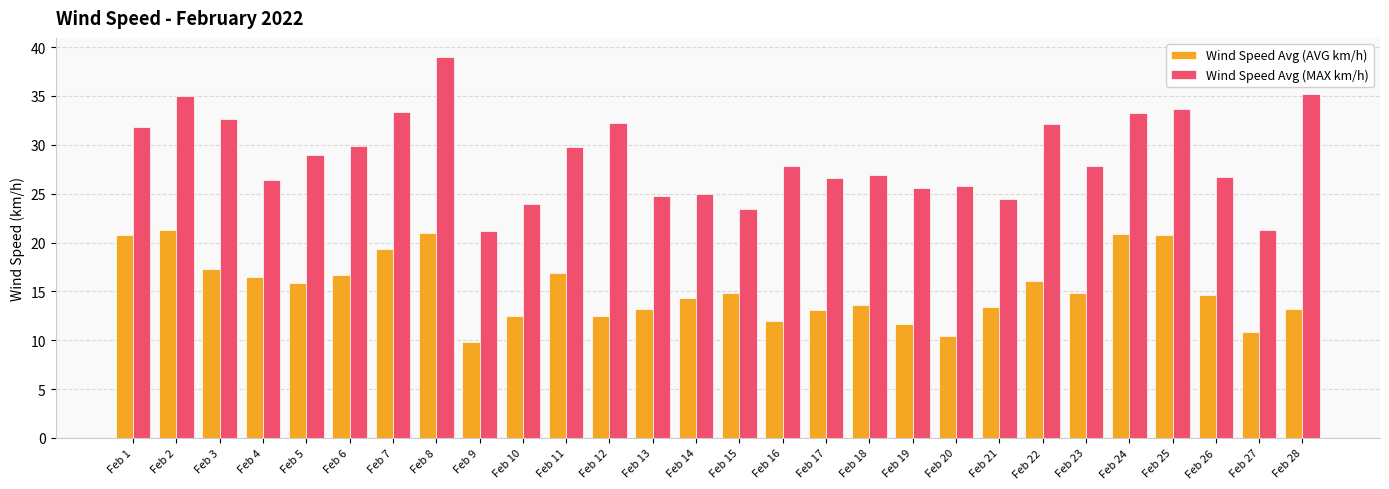

Rank the series by their average value, from highest to lowest.

Wind Speed Avg (MAX km/h), Wind Speed Avg (AVG km/h)